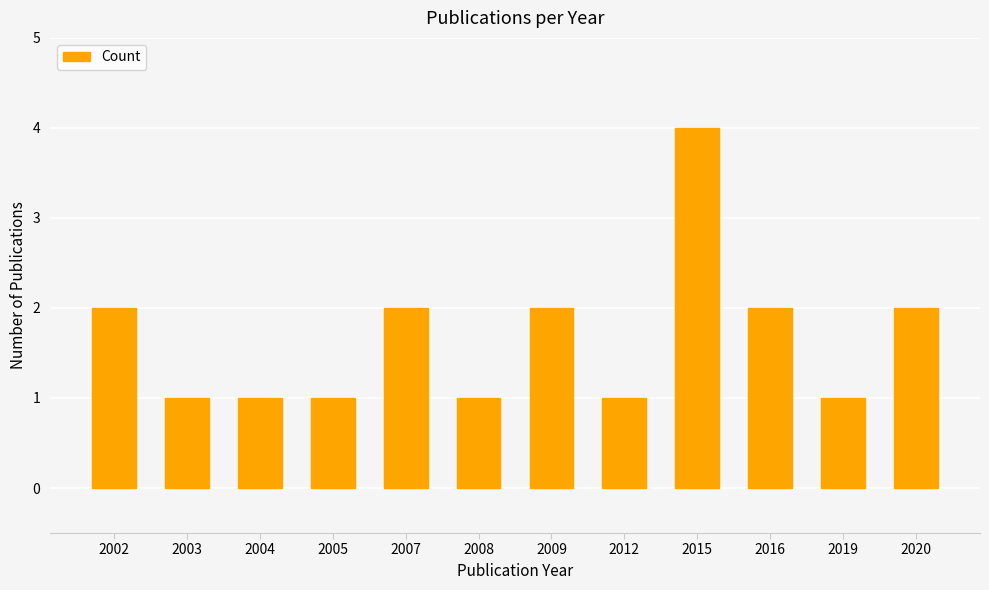

What is the change in value from 2015 to 2020?

-2